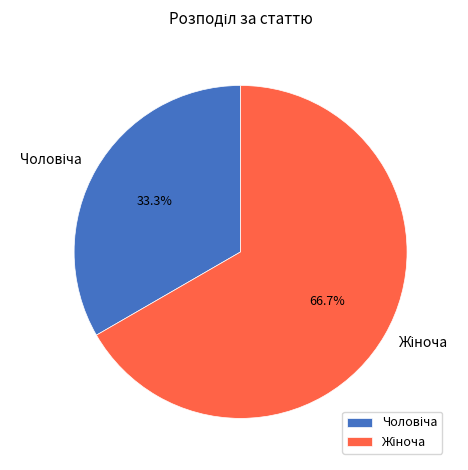

Is there a majority slice in this chart?

Yes